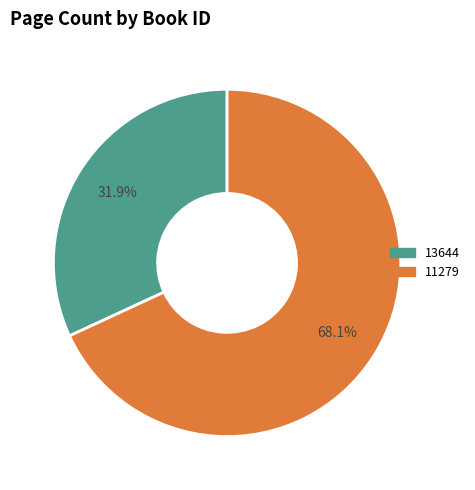

True or false: 13644 accounts for 18% of the total.

False